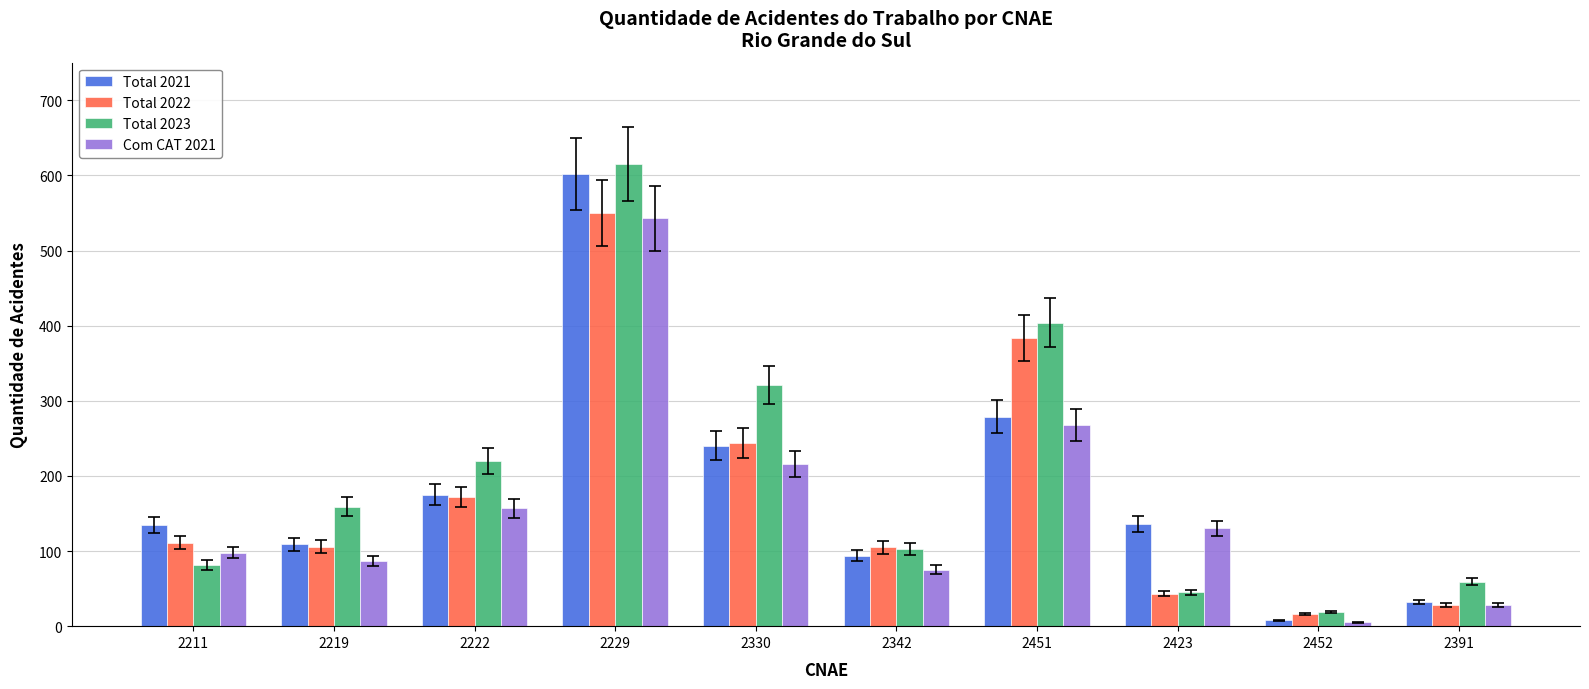

At how many categories does at least one series exceed 88?

8